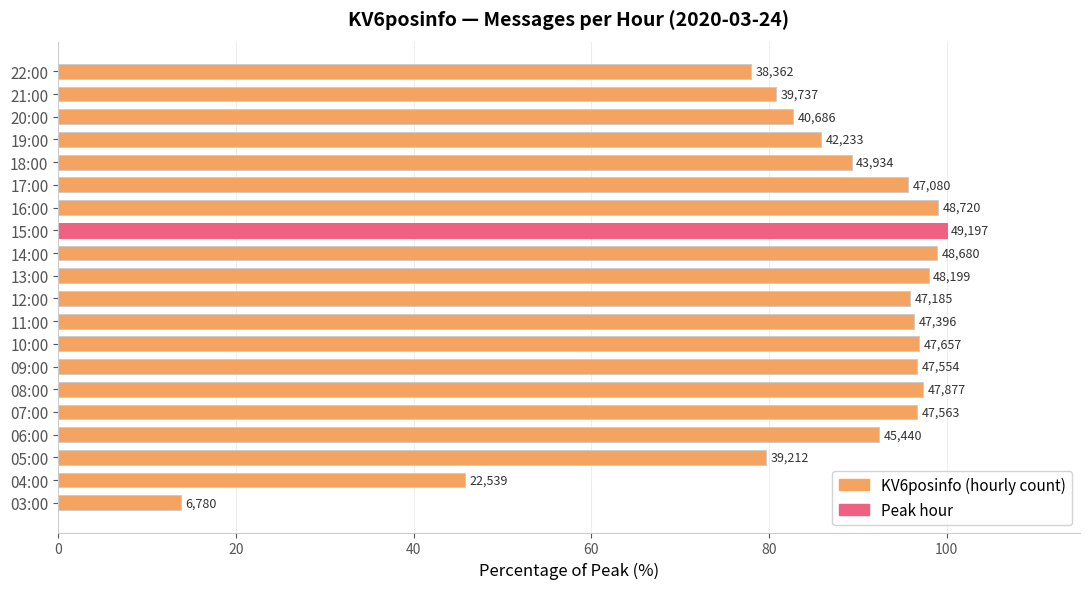

Are the bars horizontal?

Yes